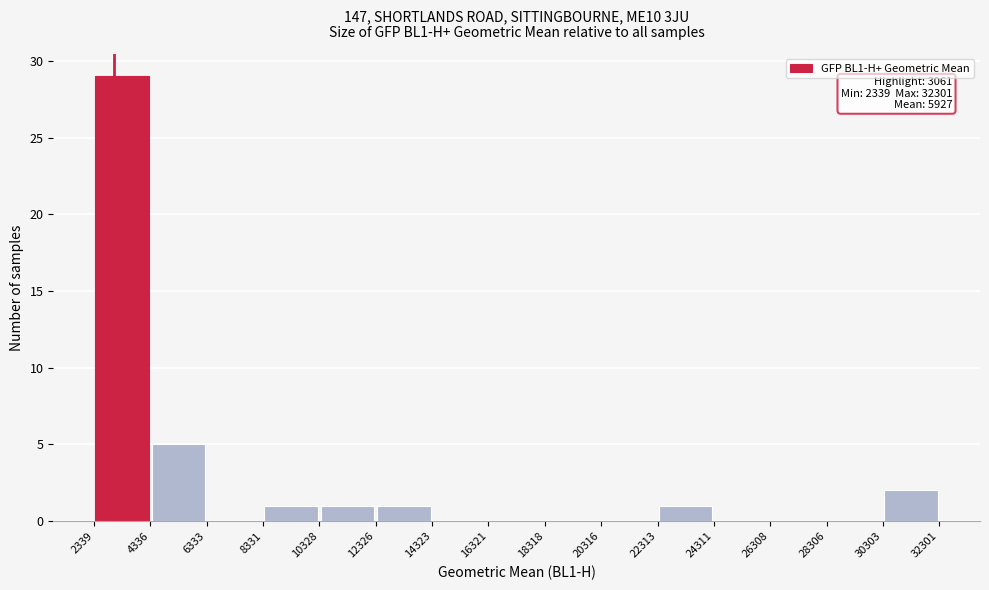

Over which range of the x-axis is the bar tallest?

2339 to 4336